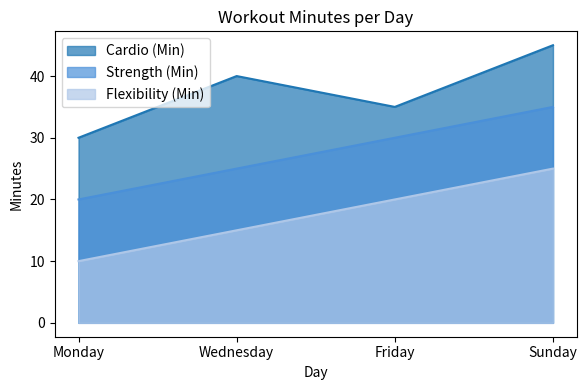

At which label does Flexibility (Min) first exceed 20?

Sunday